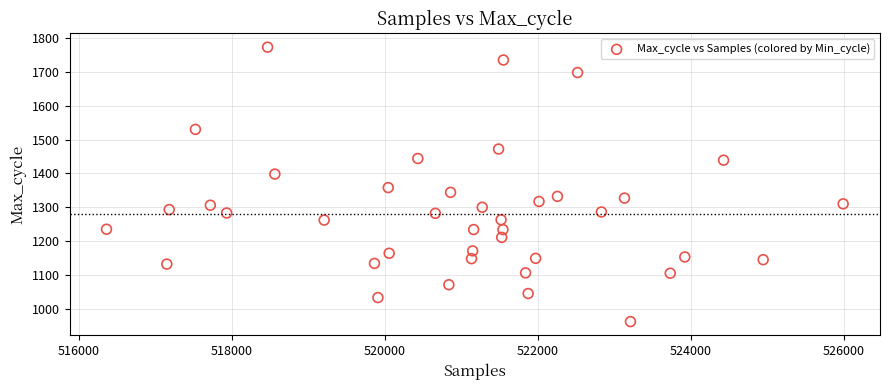

What Y value in the scatter plot is closest to 1367?

1358